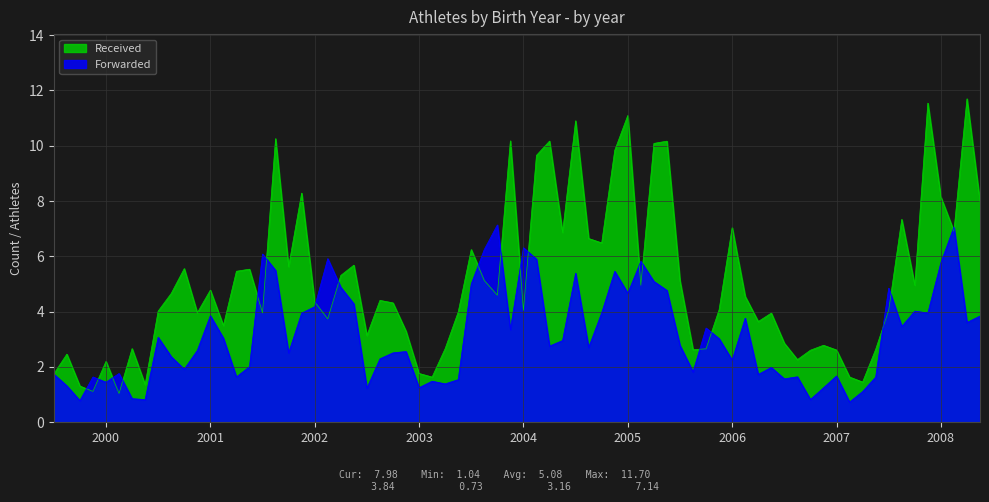

At which category does the chart reach its minimum across all series?

2000